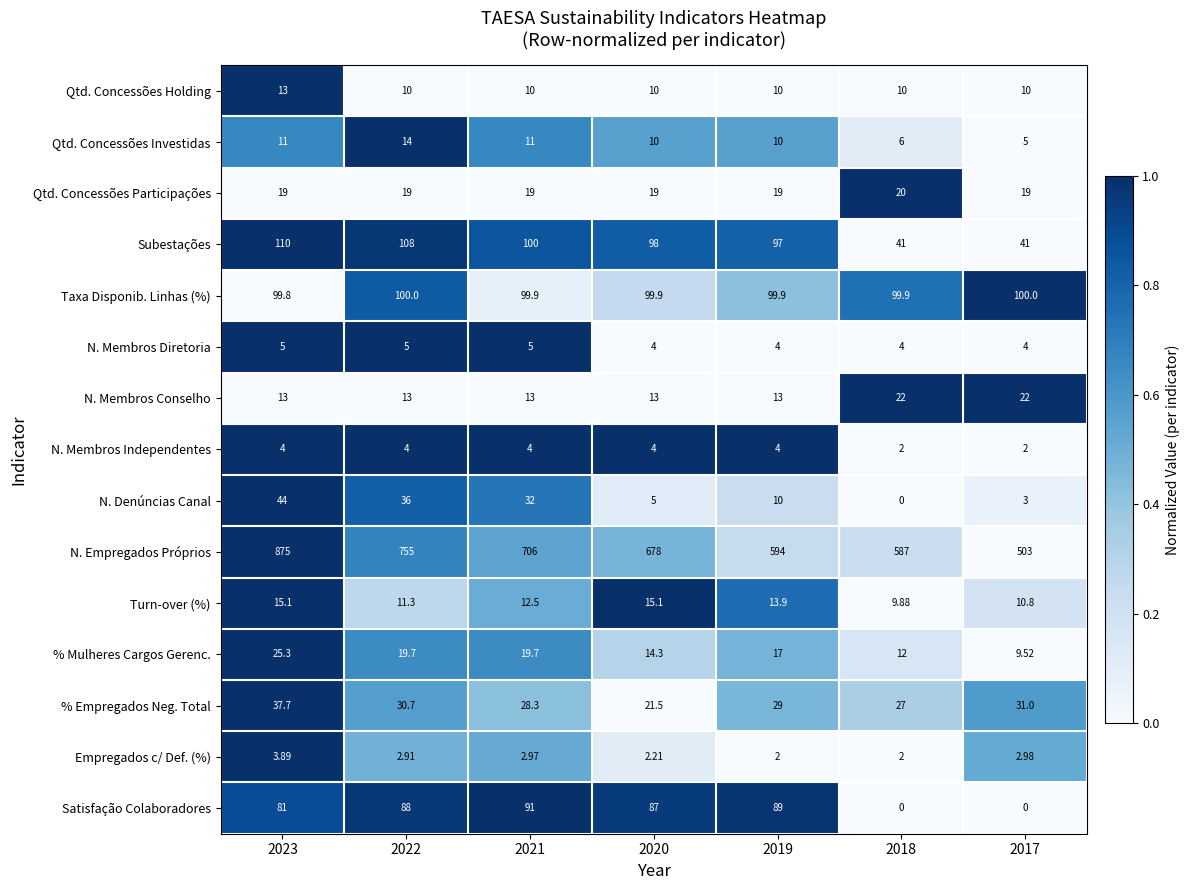

Rank the series by their maximum value, from highest to lowest.

N. Empregados Próprios, Subestações, Taxa Disponib. Linhas (%), Satisfação Colaboradores, N. Denúncias Canal, % Empregados Neg. Total, % Mulheres Cargos Gerenc., N. Membros Conselho, Qtd. Concessões Participações, Turn-over (%), Qtd. Concessões Investidas, Qtd. Concessões Holding, N. Membros Diretoria, N. Membros Independentes, Empregados c/ Def. (%)